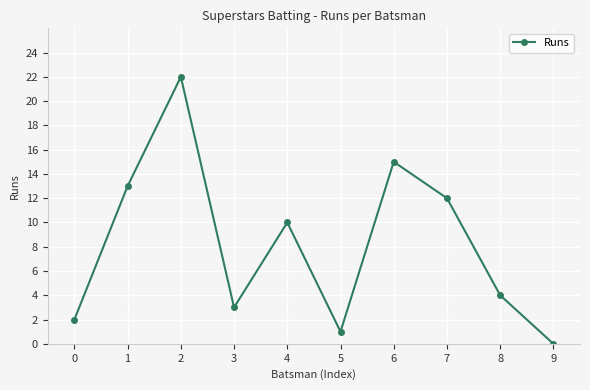

True or false: there are more than 2 points higher than both neighbors.

True